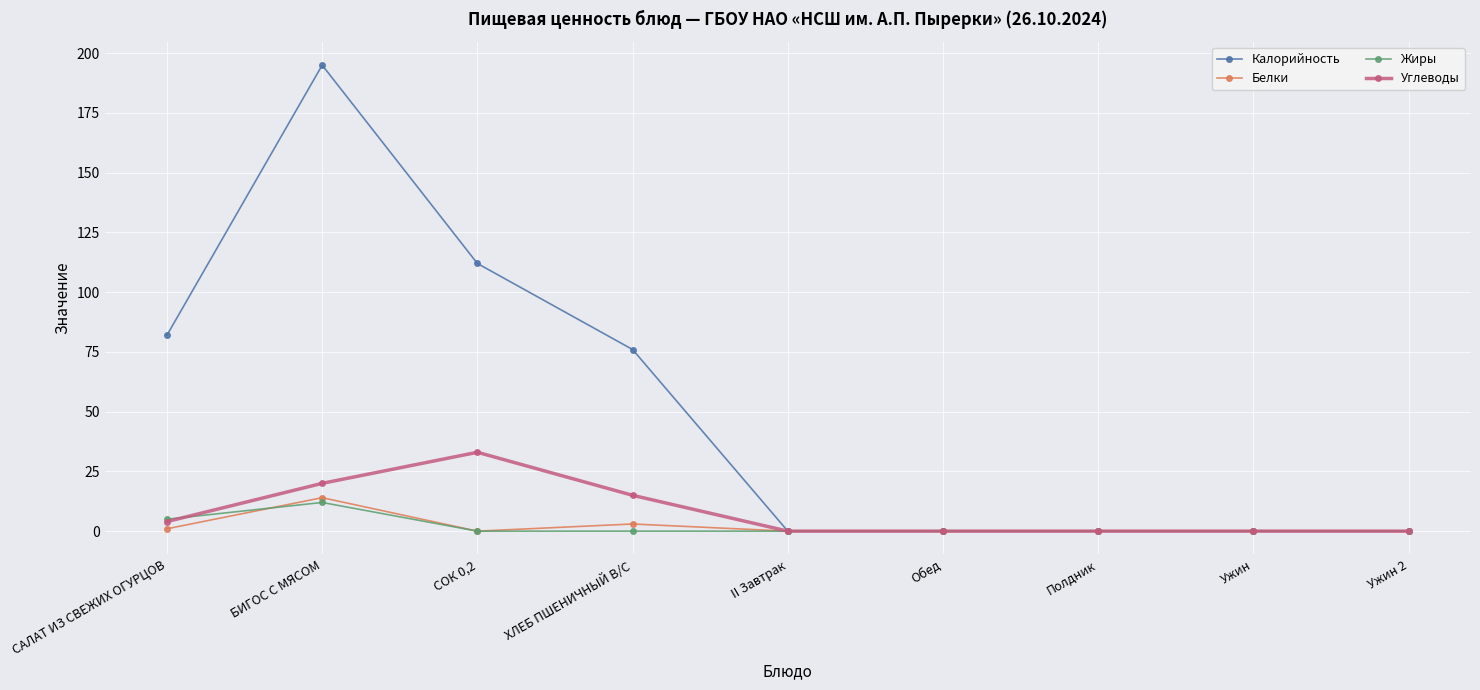

Reading left to right, extract all data points from this chart.

Калорийность: САЛАТ ИЗ СВЕЖИХ ОГУРЦОВ=82	БИГОС С МЯСОМ=195	СОК 0,2=112	ХЛЕБ ПШЕНИЧНЫЙ В/С=76	II Завтрак=0	Обед=0	Полдник=0	Ужин=0	Ужин 2=0
Белки: САЛАТ ИЗ СВЕЖИХ ОГУРЦОВ=1	БИГОС С МЯСОМ=14	СОК 0,2=0	ХЛЕБ ПШЕНИЧНЫЙ В/С=3	II Завтрак=0	Обед=0	Полдник=0	Ужин=0	Ужин 2=0
Жиры: САЛАТ ИЗ СВЕЖИХ ОГУРЦОВ=5	БИГОС С МЯСОМ=12	СОК 0,2=0	ХЛЕБ ПШЕНИЧНЫЙ В/С=0	II Завтрак=0	Обед=0	Полдник=0	Ужин=0	Ужин 2=0
Углеводы: САЛАТ ИЗ СВЕЖИХ ОГУРЦОВ=4	БИГОС С МЯСОМ=20	СОК 0,2=33	ХЛЕБ ПШЕНИЧНЫЙ В/С=15	II Завтрак=0	Обед=0	Полдник=0	Ужин=0	Ужин 2=0